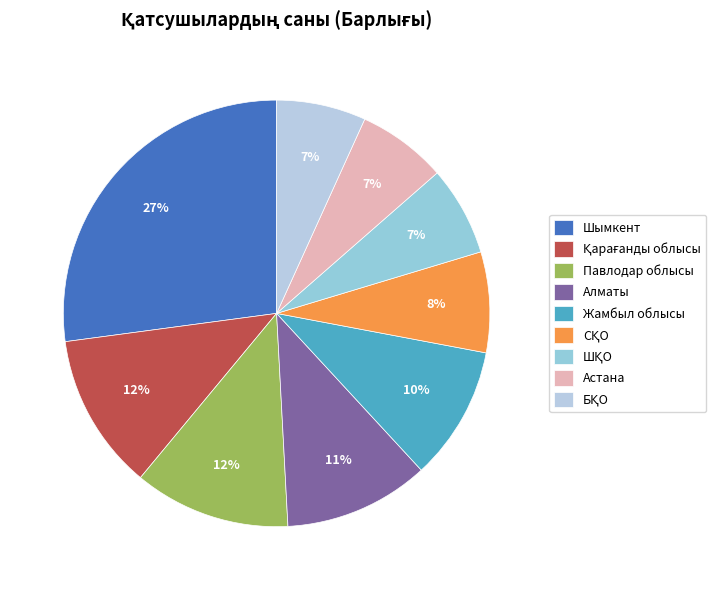

What percentage do Қарағанды облысы and ШҚО together represent?

18.6%